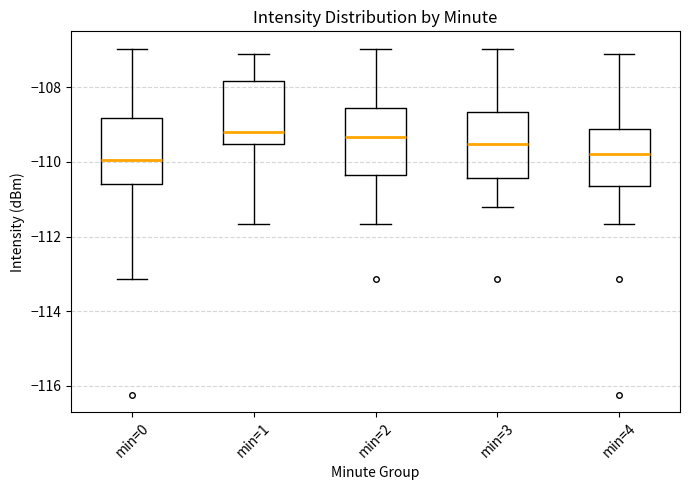

Reading left to right, read every box against the y-axis: the position of its median line, the range the box covers, and the ends of its whiskers. The values are not printed on the chart, so give them approximately, as read against the axis.

min=0: median -110.0, box -110.6 to -108.8, whiskers -113.2 to -107.0
min=1: median -109.2, box -109.6 to -107.8, whiskers -111.6 to -107.2
min=2: median -109.4, box -110.4 to -108.6, whiskers -111.6 to -107.0
min=3: median -109.6, box -110.4 to -108.6, whiskers -111.2 to -107.0
min=4: median -109.8, box -110.6 to -109.2, whiskers -111.6 to -107.2